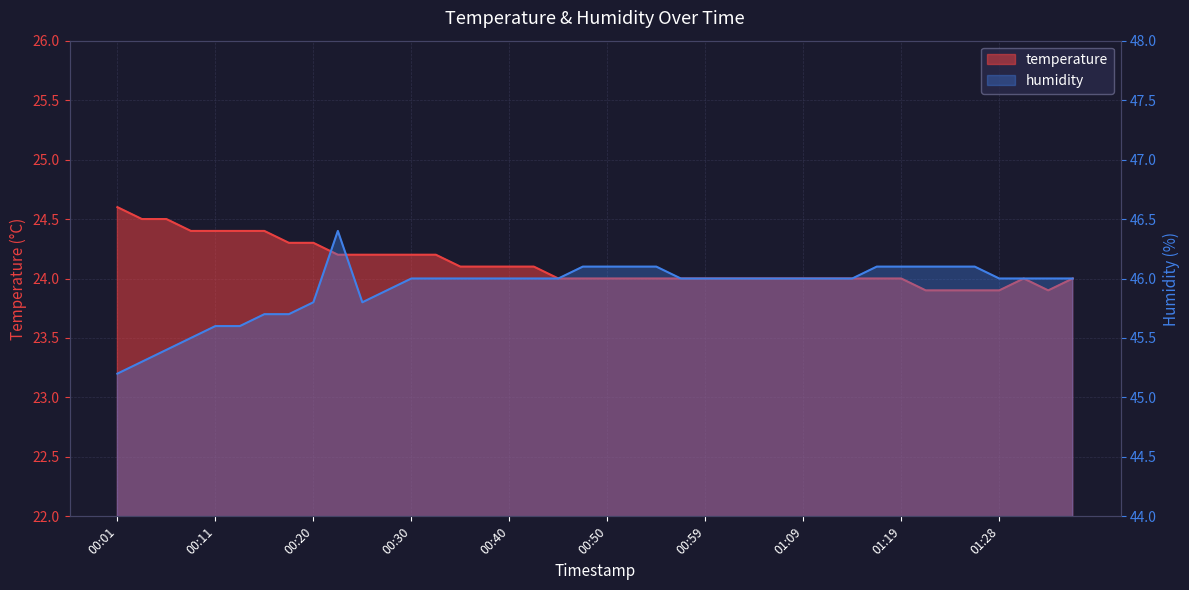

Does the chart have visible grid lines?

Yes